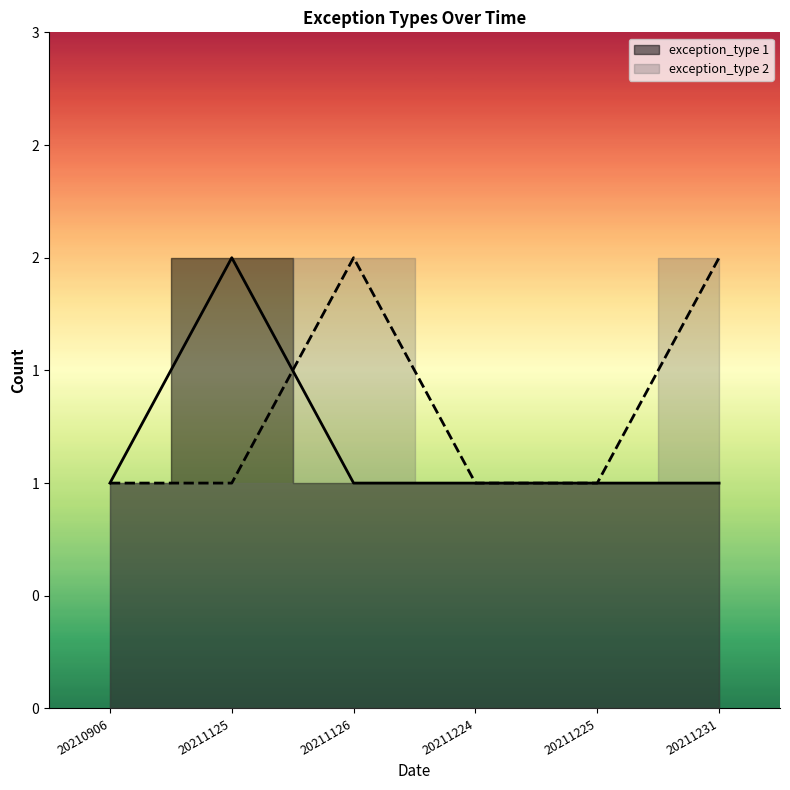

Rank the series at 20211231 from lowest to highest value.

exception_type_1, exception_type_2